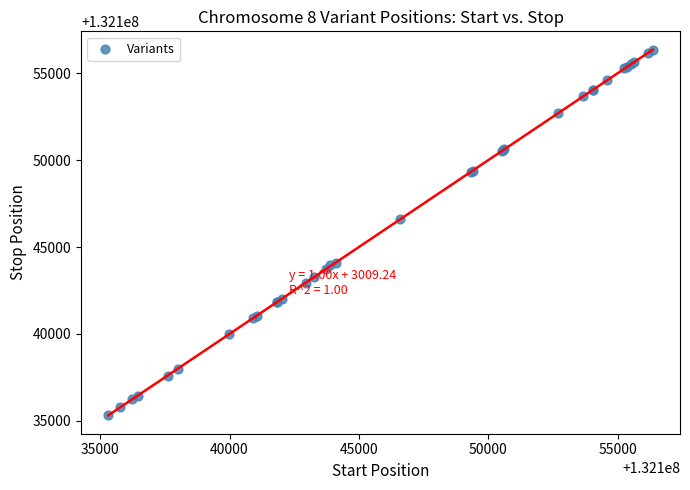

What Y value in the scatter plot is closest to 132145831?

132146593